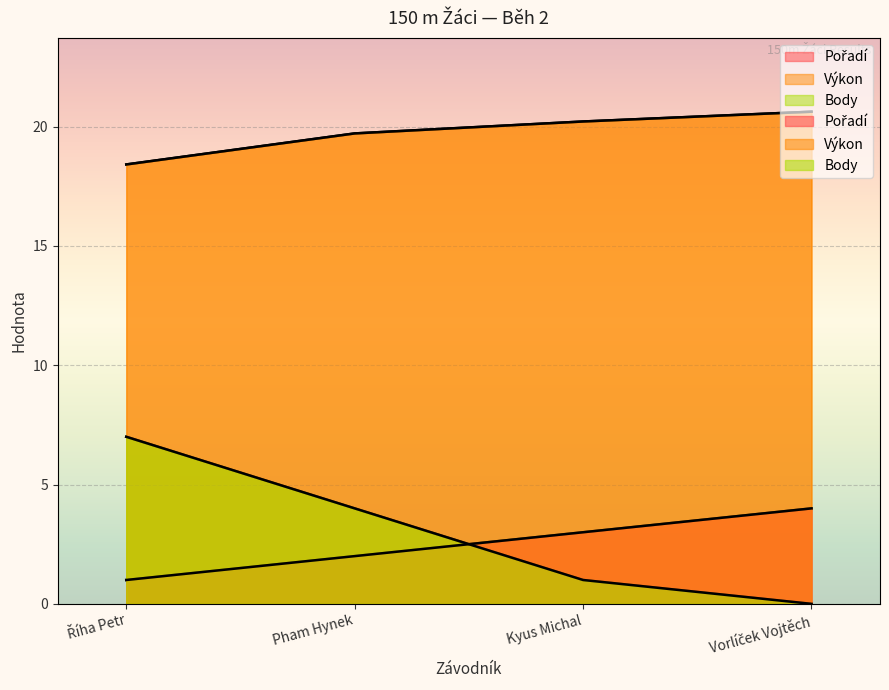

Is it true that Body equals 6.0 at Pham Hynek?

False